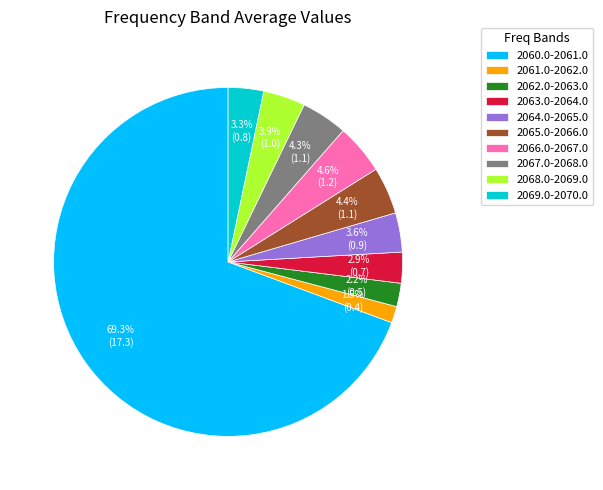

Is it true that 2060.0-2061.0 is 69% of the pie?

True